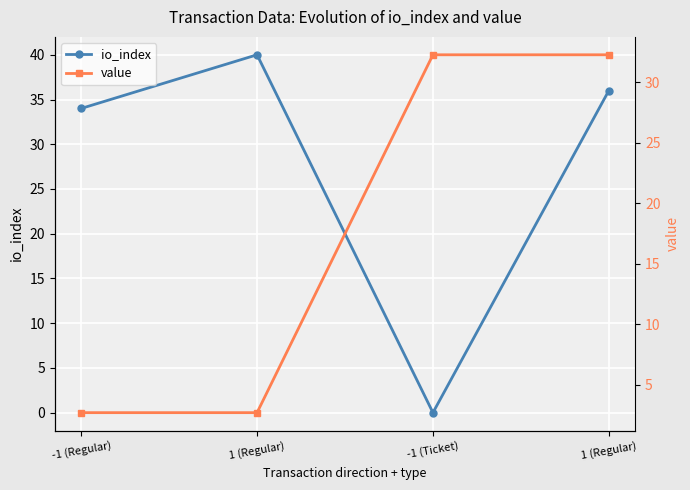

At 1 (Regular), list the series in order from smallest to largest.

value, io_index